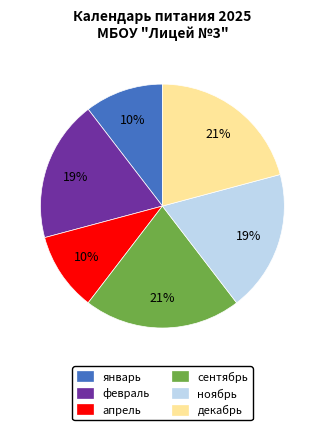

To the nearest percent, what percentage of the pie is февраль?

19%